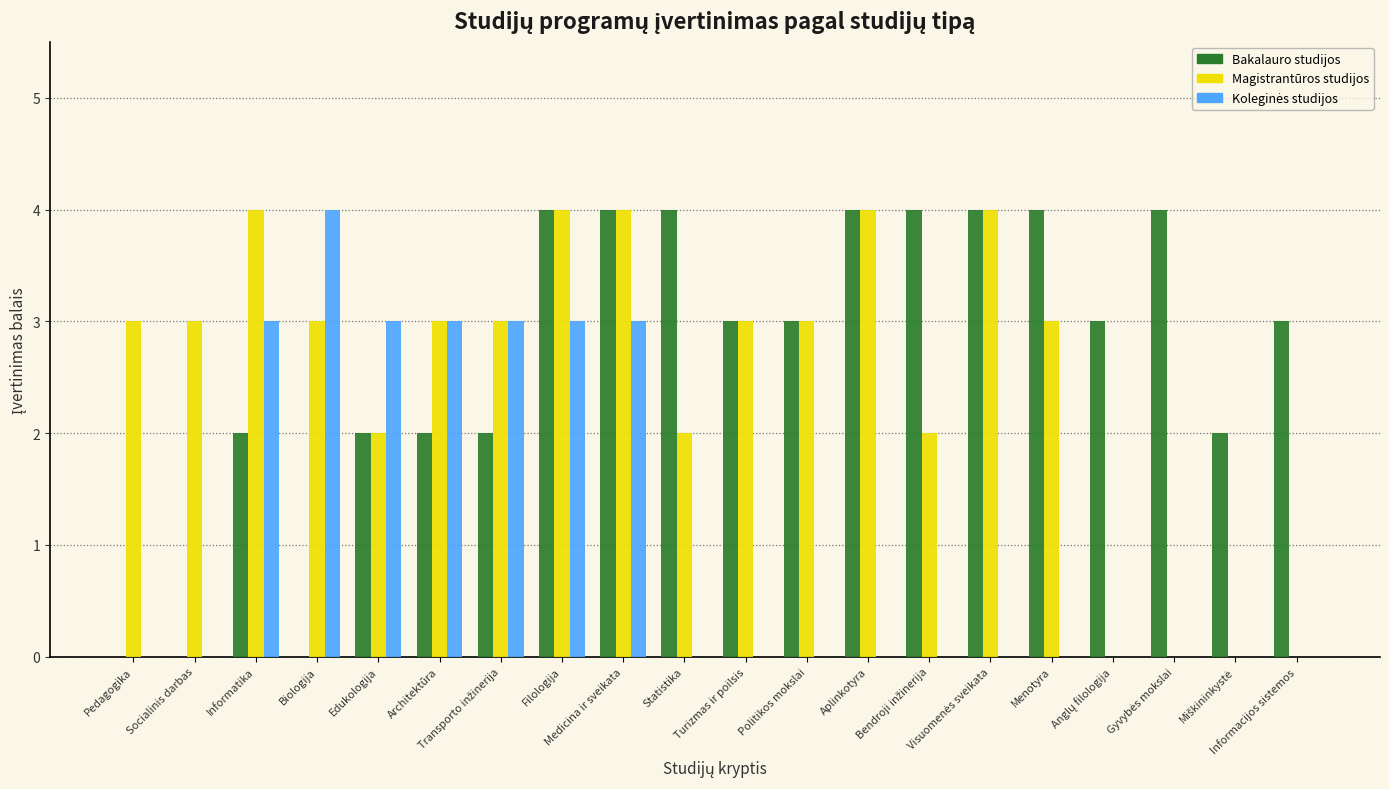

What is the sum of all Magistrantūros studijos values?

50